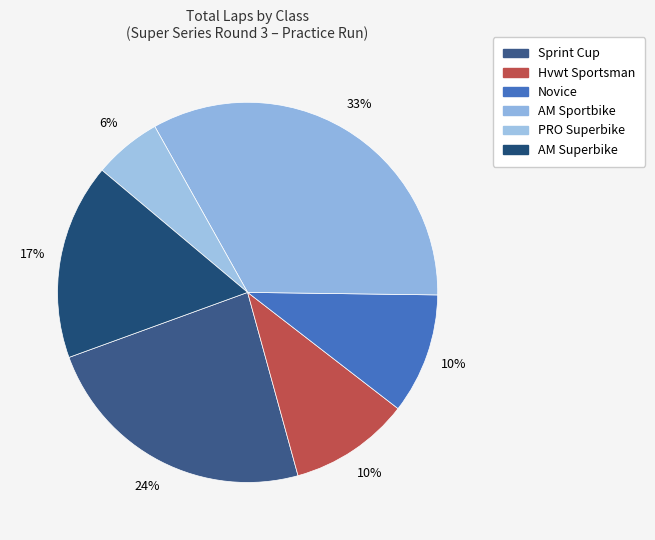

Count the number of slices in the pie.

6